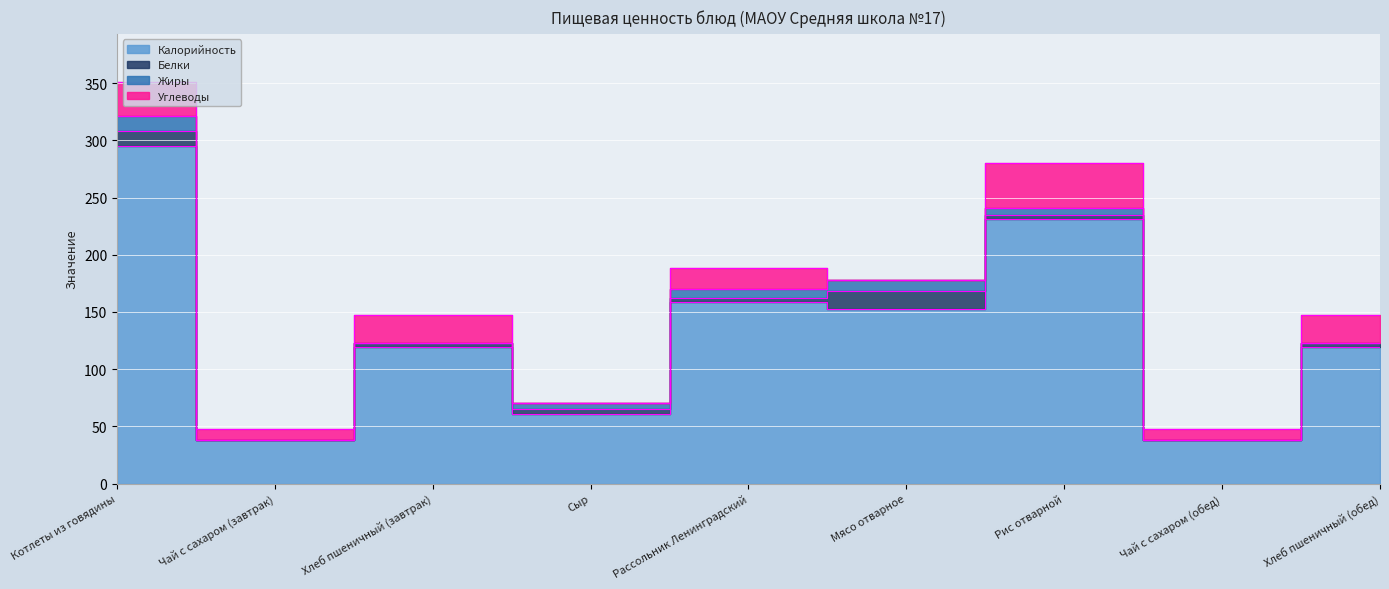

What is the spread (max minus min) of values at Хлеб пшеничный (обед)?

119